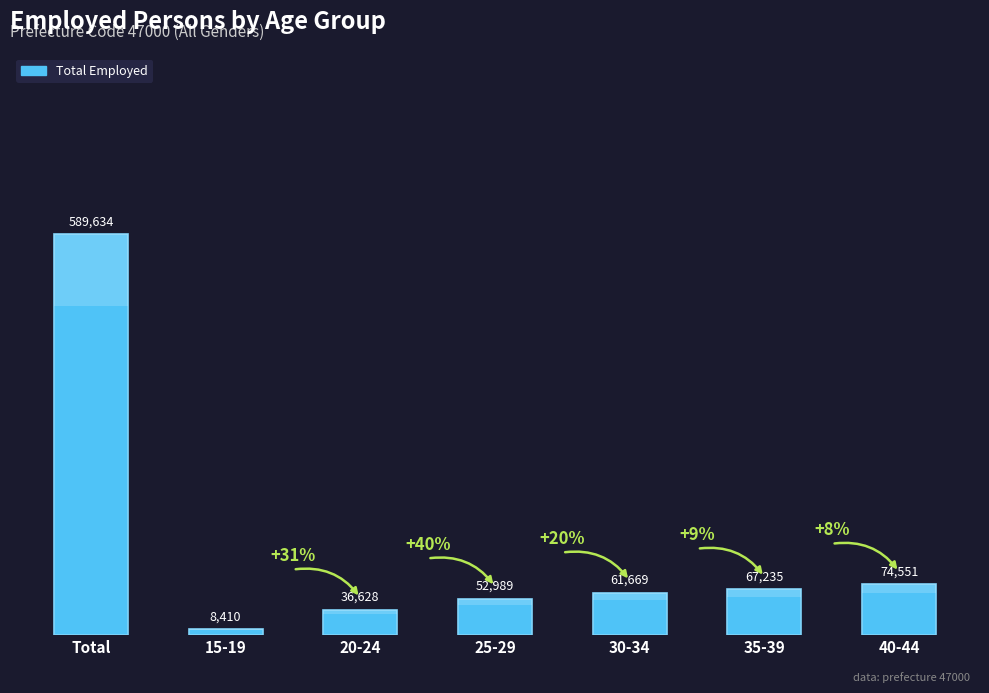

Between 35-39 and 20-24, which is larger?

35-39